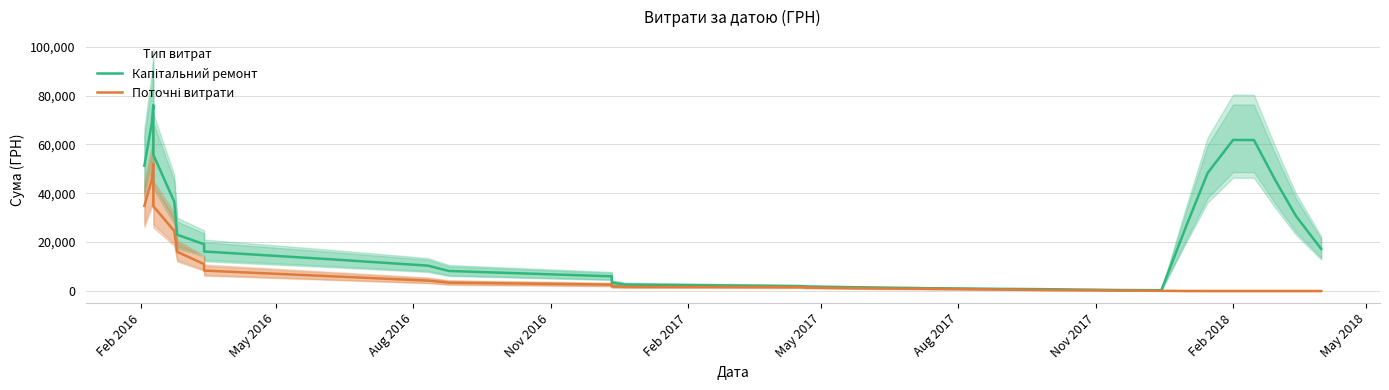

How many values in the Поточні витрати series are below 1109?

20